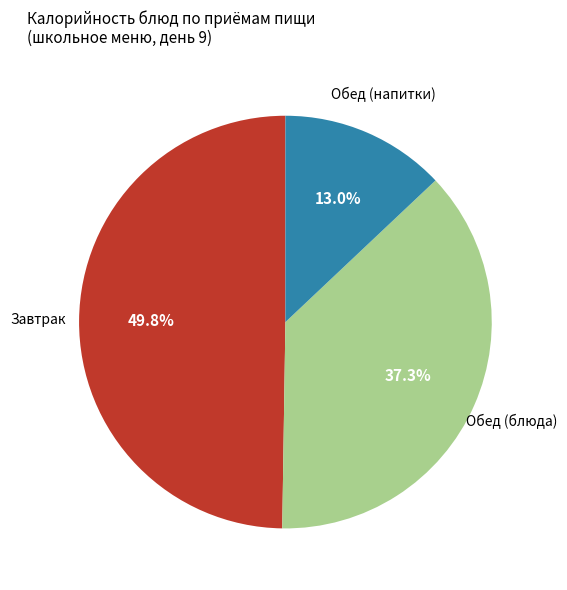

Is there any slice that represents more than half of the pie?

No